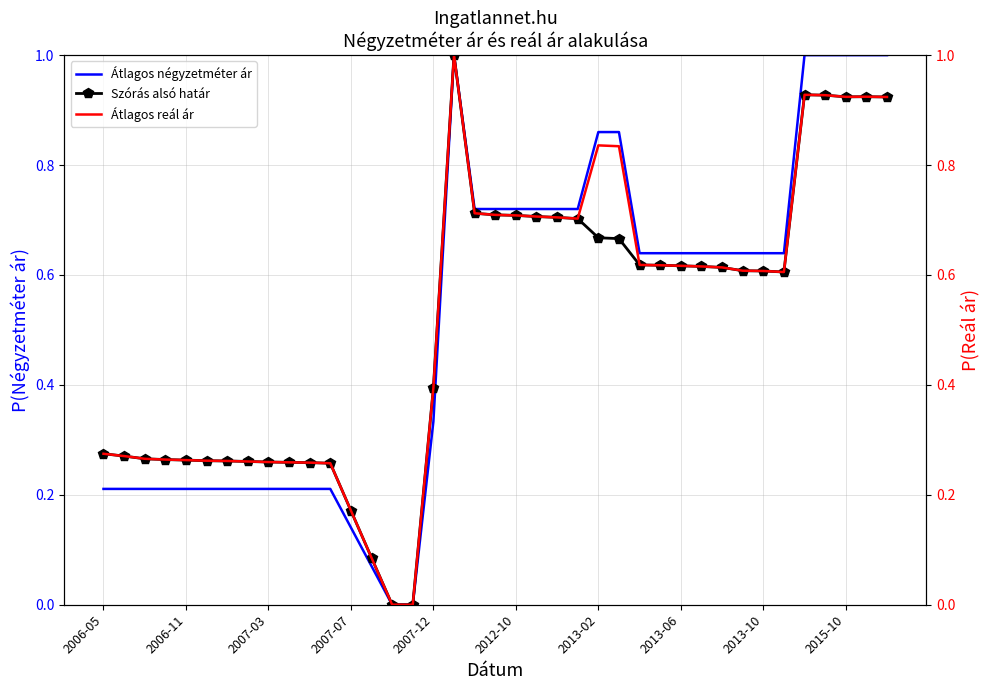

The value of Szórás alsó határ at 2007-12 is 0.4. True or false?

True